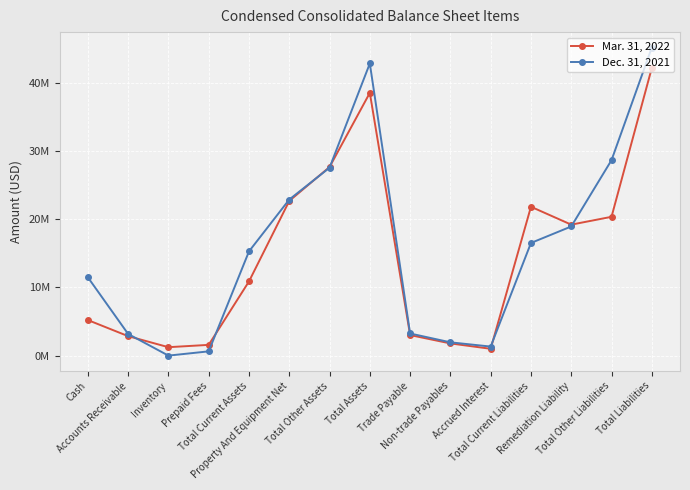

At how many categories does at least one series exceed 27204450?

4